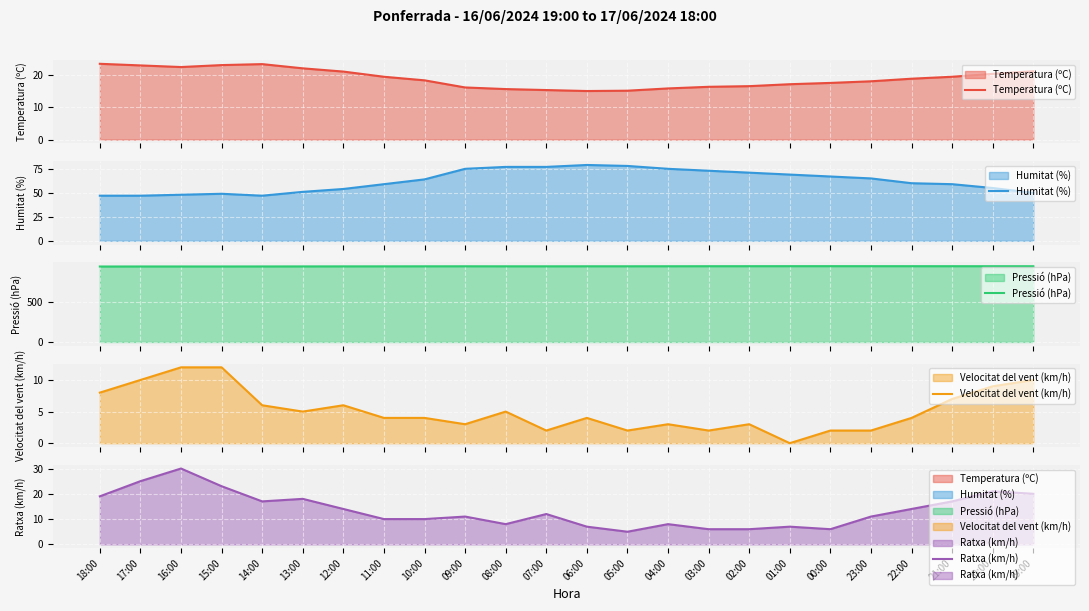

Rank the series at 20:00 from lowest to highest value.

Velocitat del vent (km/h), Temperatura (ºC), Ratxa (km/h), Humitat (%), Pressió (hPa)